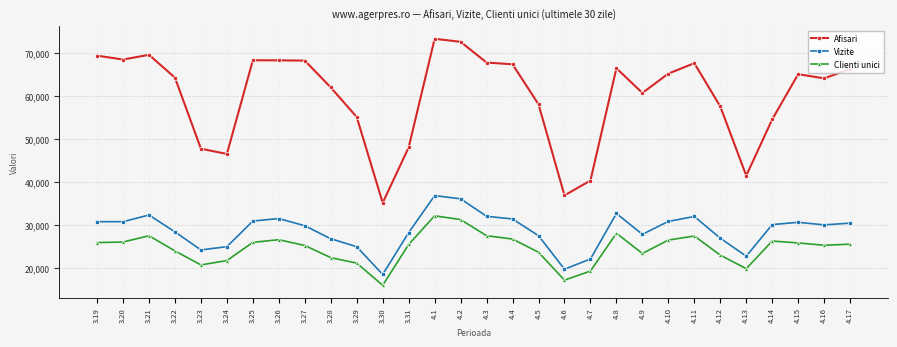

At which category does Vizite reach its first local peak?

3.21